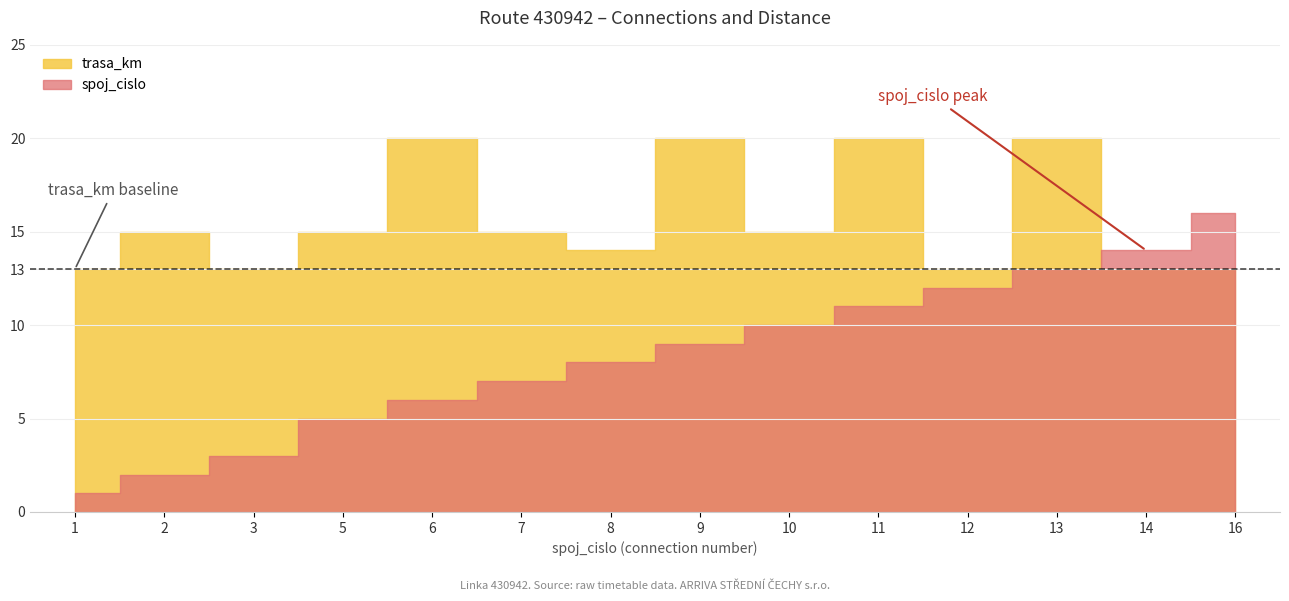

What value does the trasa_km series have at 16?

13